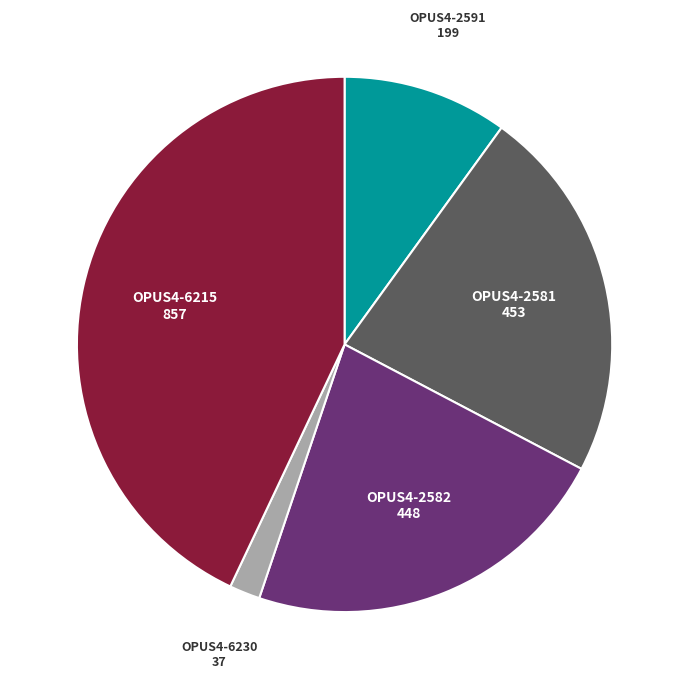

Is there any slice that represents more than half of the pie?

No